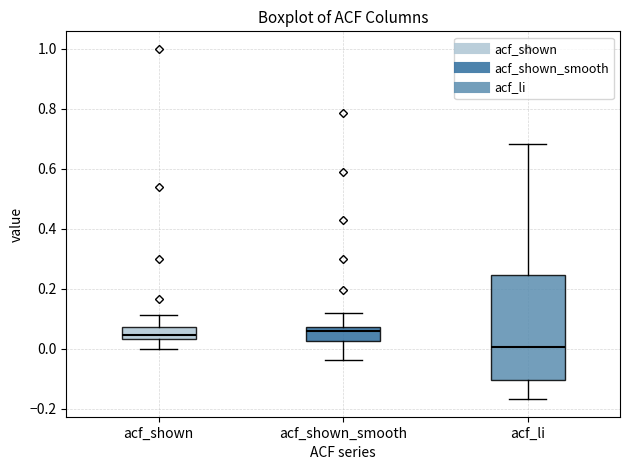

Which box has the lowest median line?

acf_li